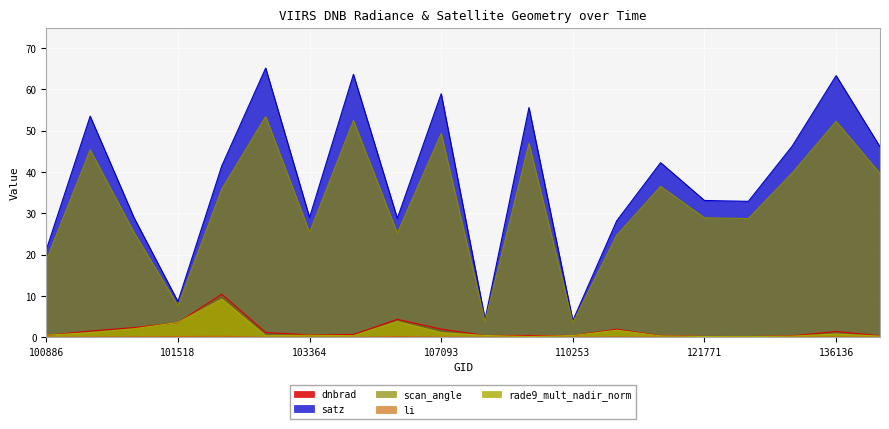

True or false: li has more than 1 points higher than both neighbors.

True